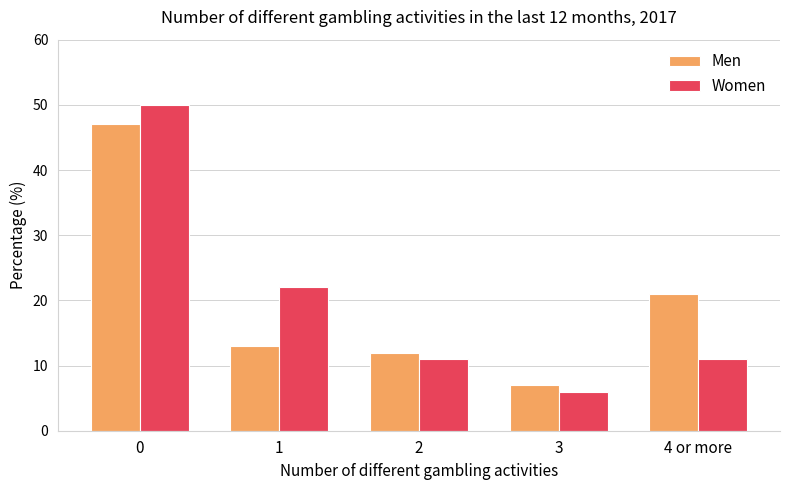

How many bars are there in each group?

2